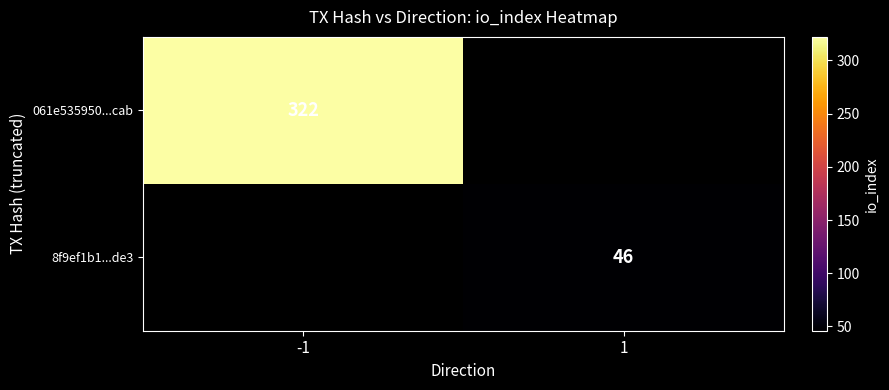

True or false: 8f9ef1b1...de3 has a value of 78 at 1.

False